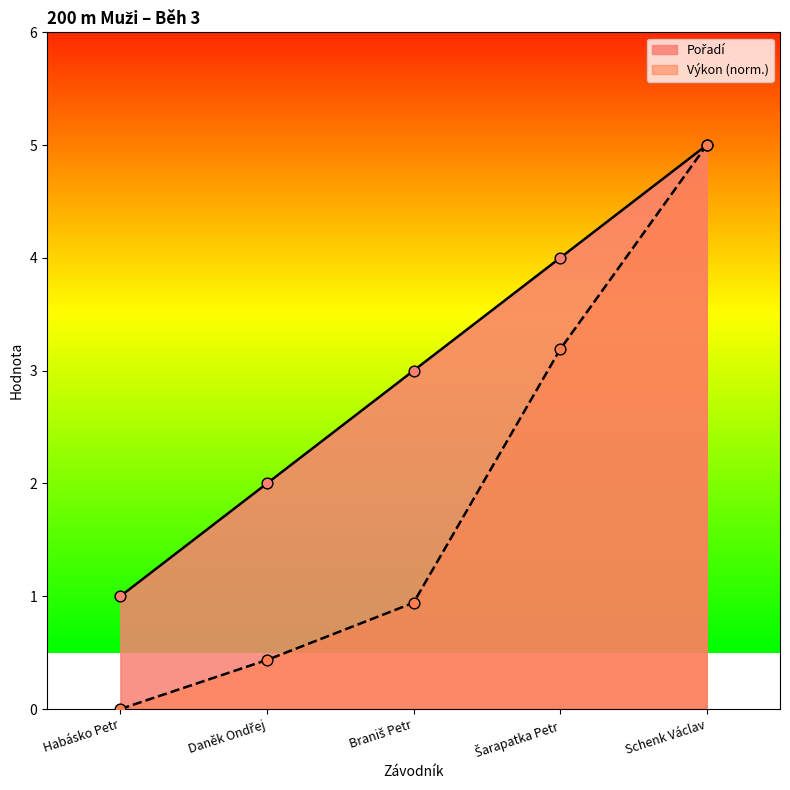

At how many categories does at least one series exceed 3?

2